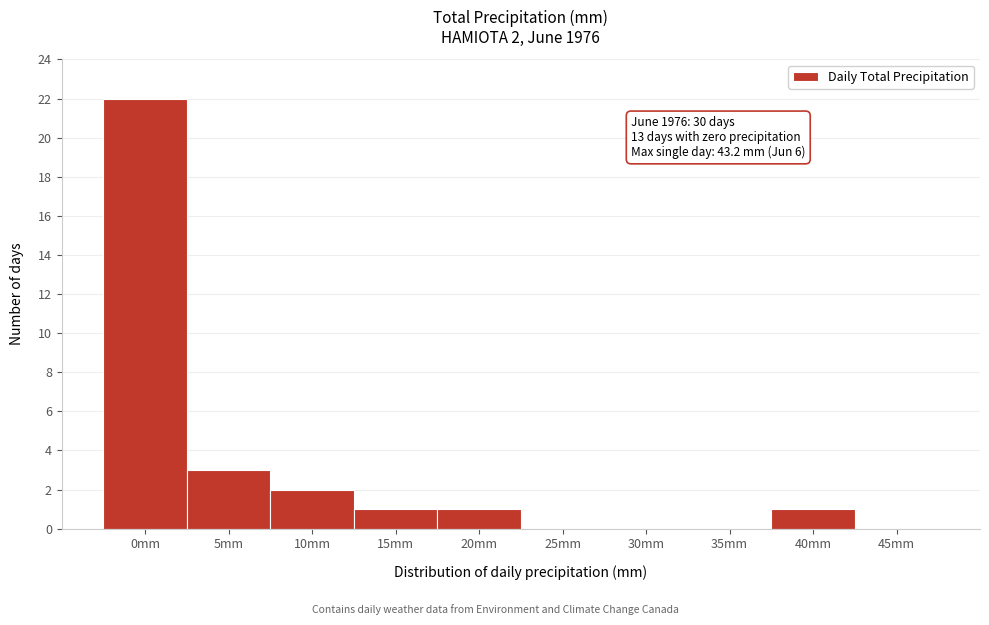

Reading left to right, transcribe all the data shown in this chart.

0mm=22	5mm=3	10mm=2	15mm=1	20mm=1	25mm=0	30mm=0	35mm=0	40mm=1	45mm=0